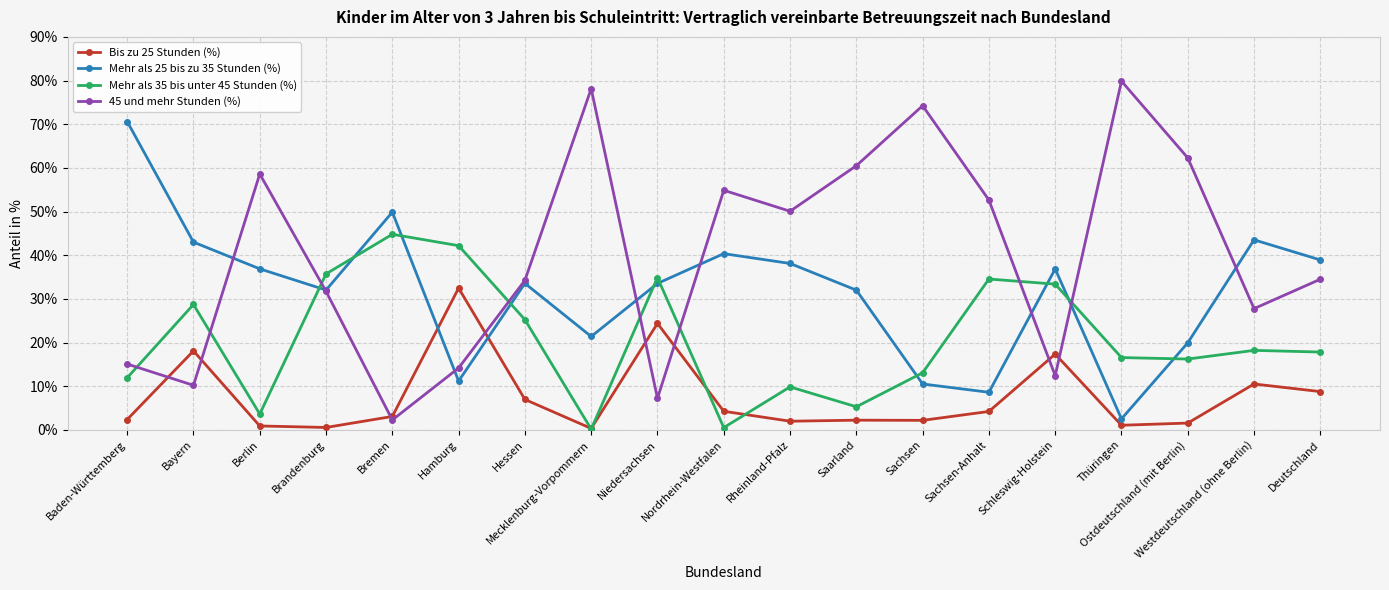

What is the label of the 15th point from the left?

Schleswig-Holstein